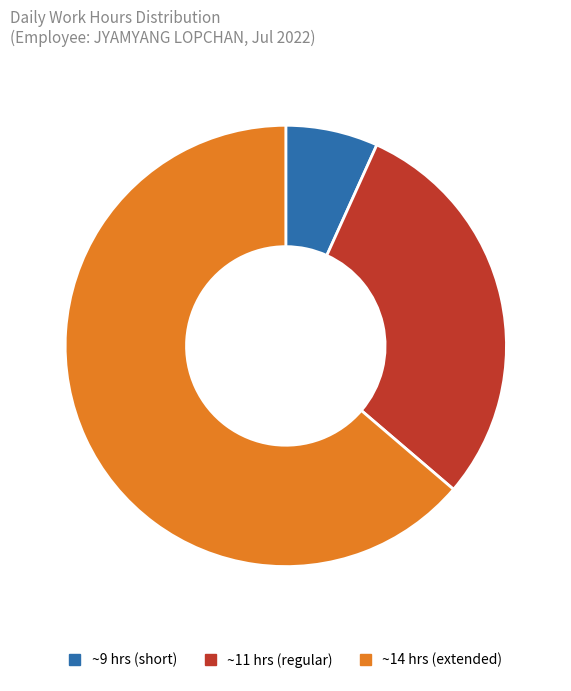

What is the majority slice?

~14 hrs (extended)